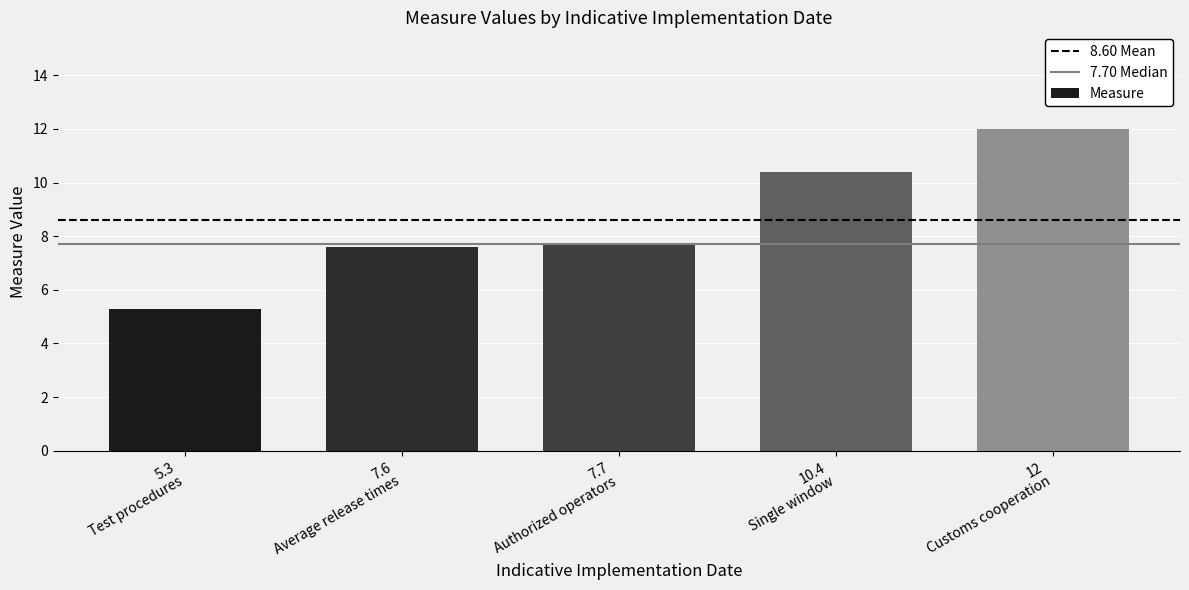

What is the smallest value displayed?

5.3